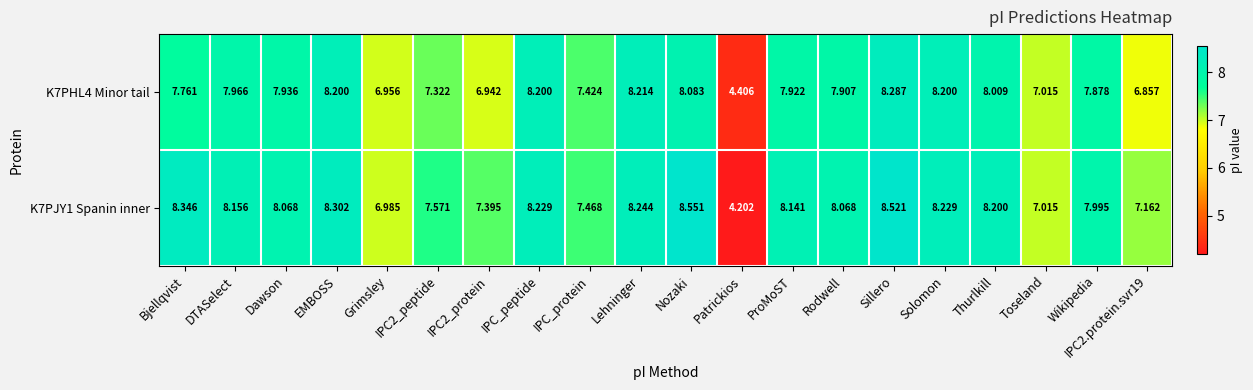

At which category is the sum across all series the highest?

Sillero